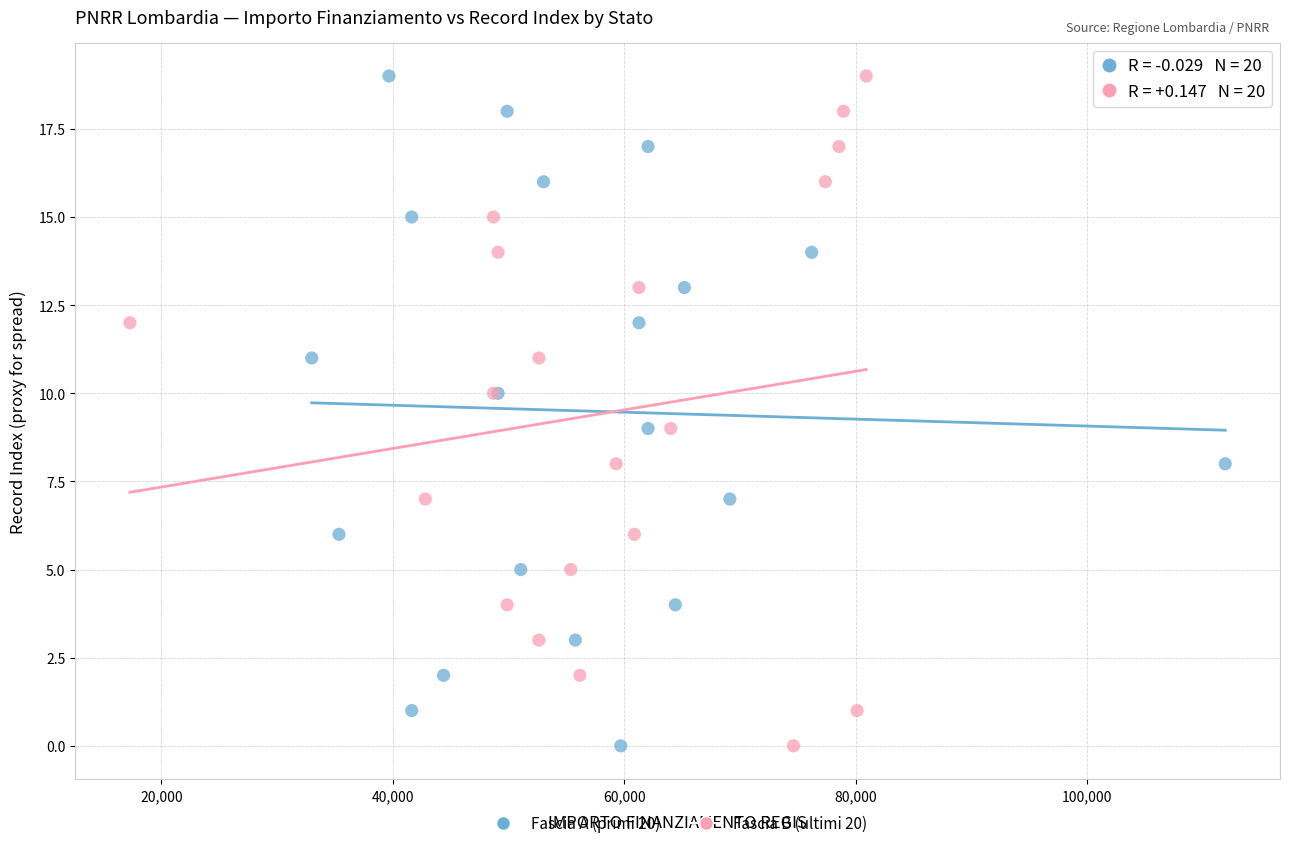

What are all the series names shown in the legend?

Fascia A (primi 20), Fascia B (ultimi 20)